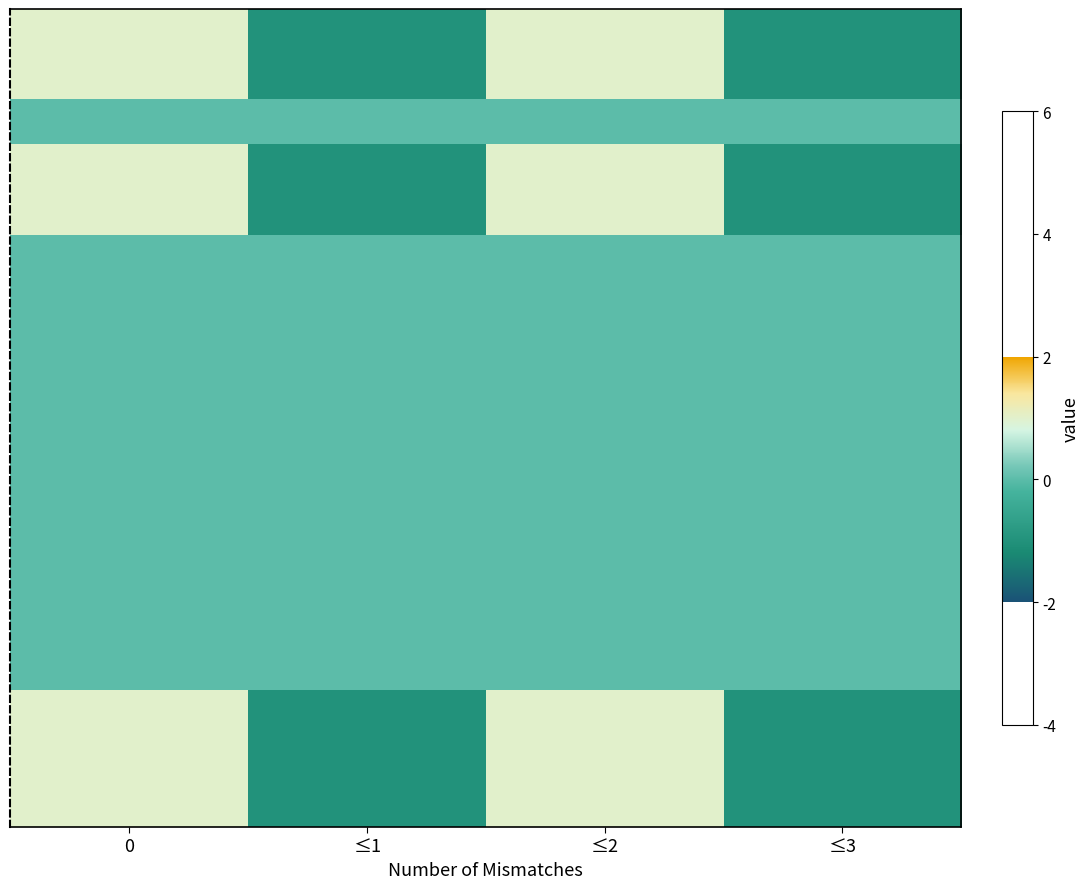

At which category does the chart reach its minimum across all series?

≤1